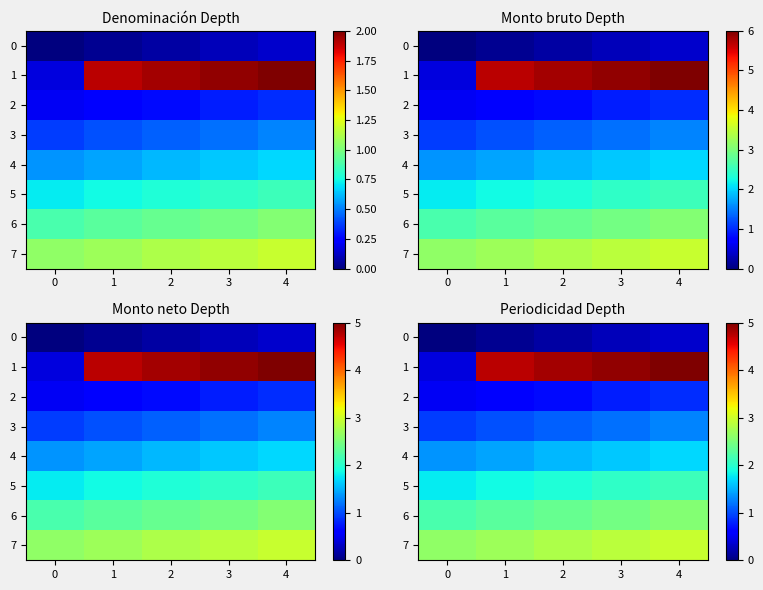

Count the number of data series in this chart.

8